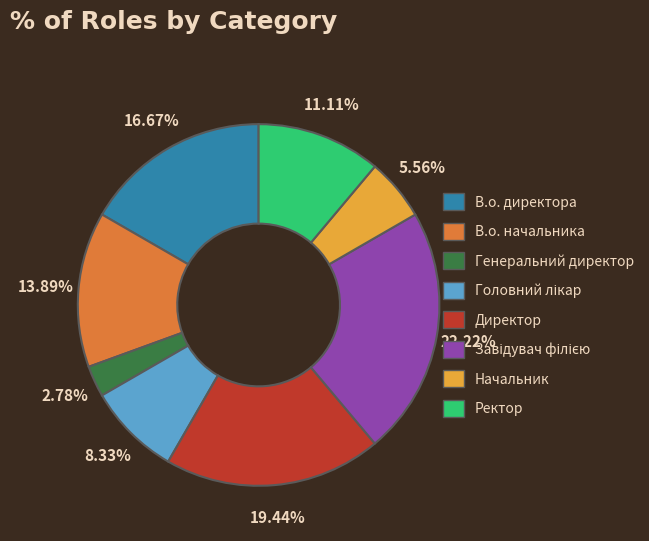

Does В.о. директора account for over 50% of the chart?

No